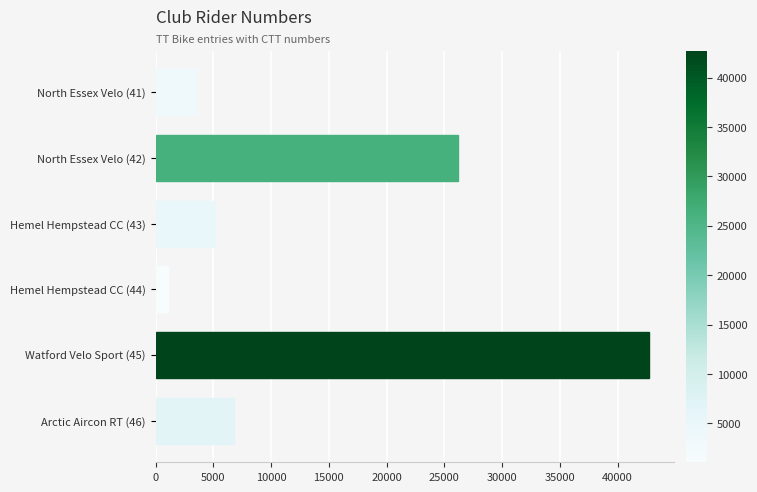

At which label is the value closest to 21900?

North Essex Velo (42)